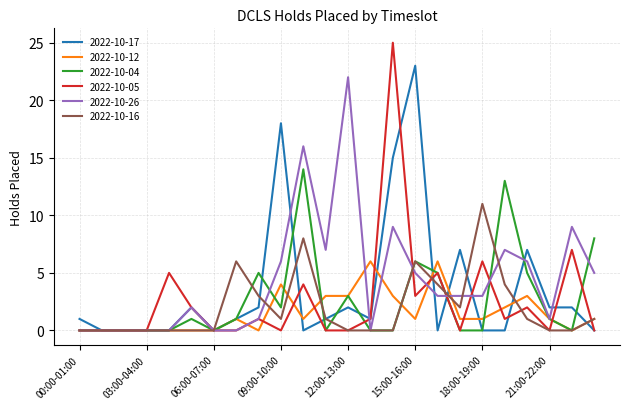

Which series has the largest range (max minus min)?

2022-10-05